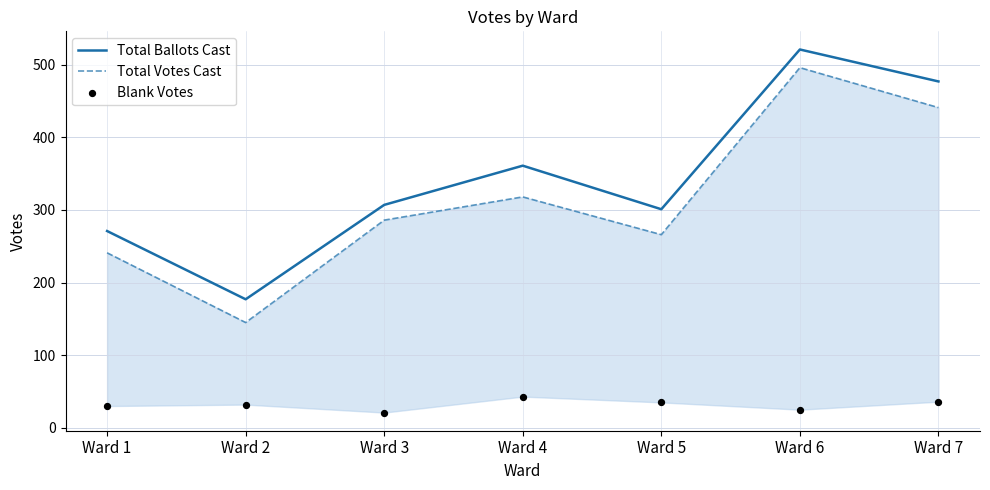

Is the value of Total Votes Cast at Ward 7 greater than the value of Total Ballots Cast at Ward 1?

Yes